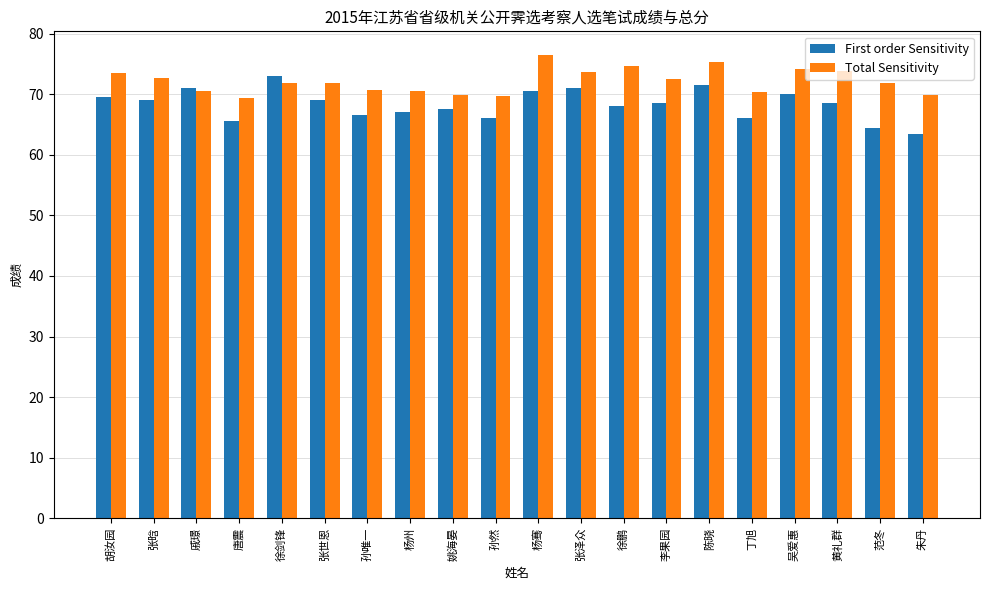

What is the value of the First order Sensitivity bar at the 9th from the left?

67.5